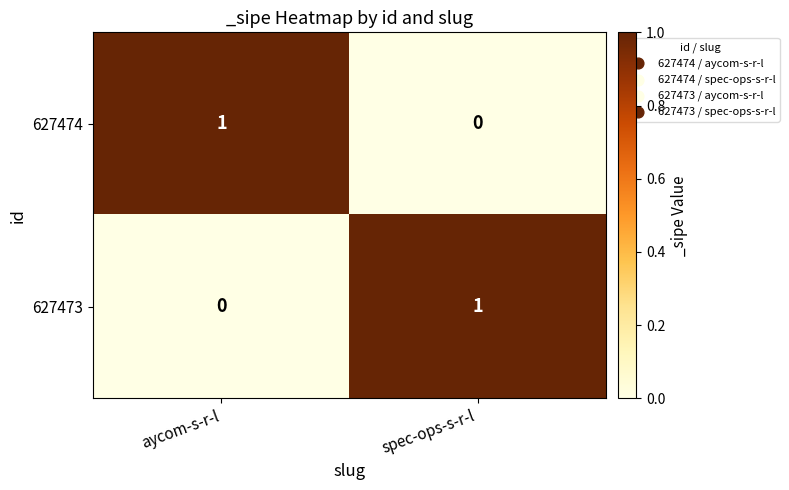

Is it true that 627474 equals 1 at aycom-s-r-l?

True